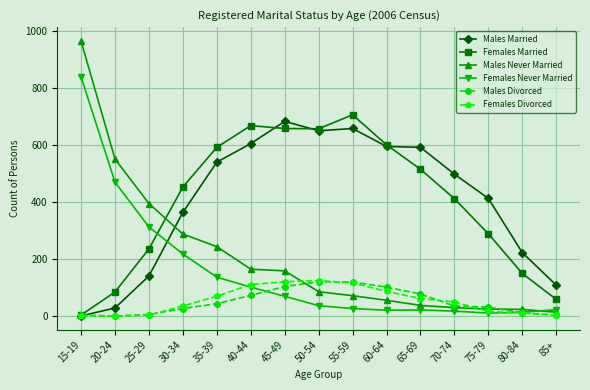

Where is Females Never Married nearest to the value 424?

20-24